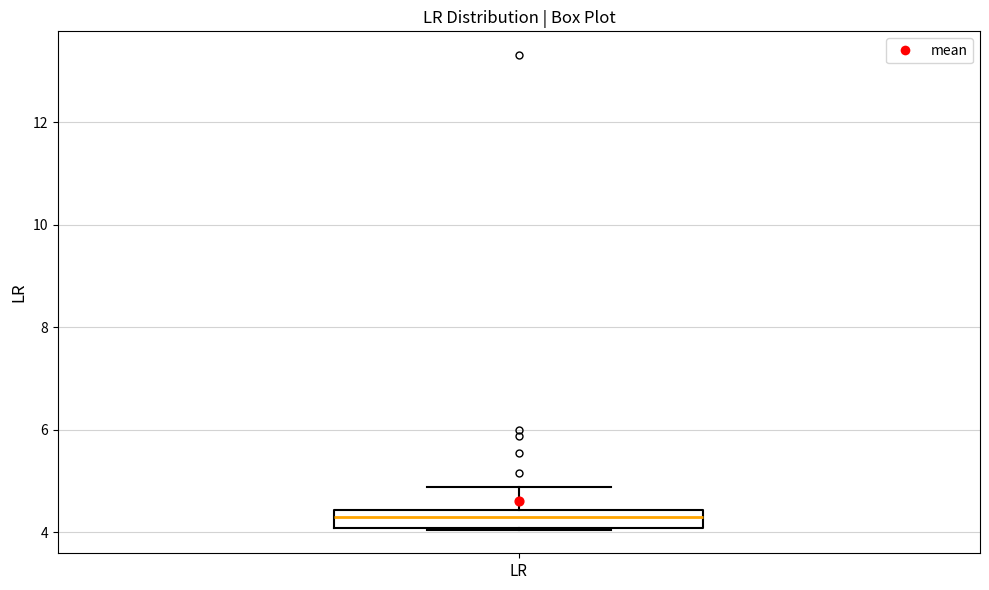

Transcribe this box plot: give where the median line is, the range the box spans, and where the two whiskers end, as read against the y-axis. The values are not printed on the chart, so give them approximately, as read against the axis.

median 4.2, box 4.0 to 4.4, whiskers 4.0 to 4.8